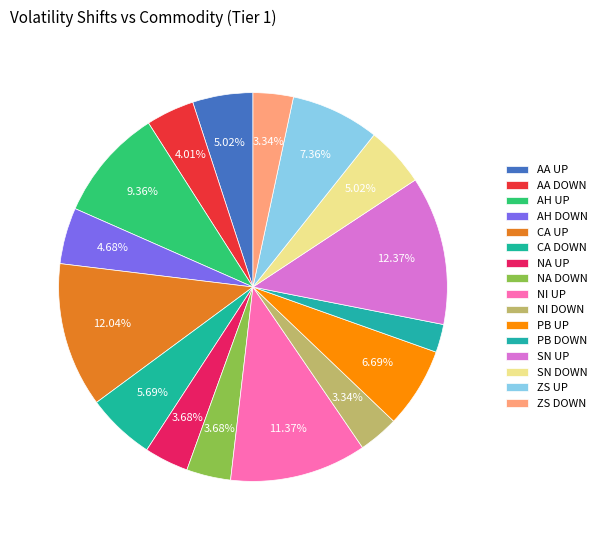

Is there any slice that represents more than half of the pie?

No